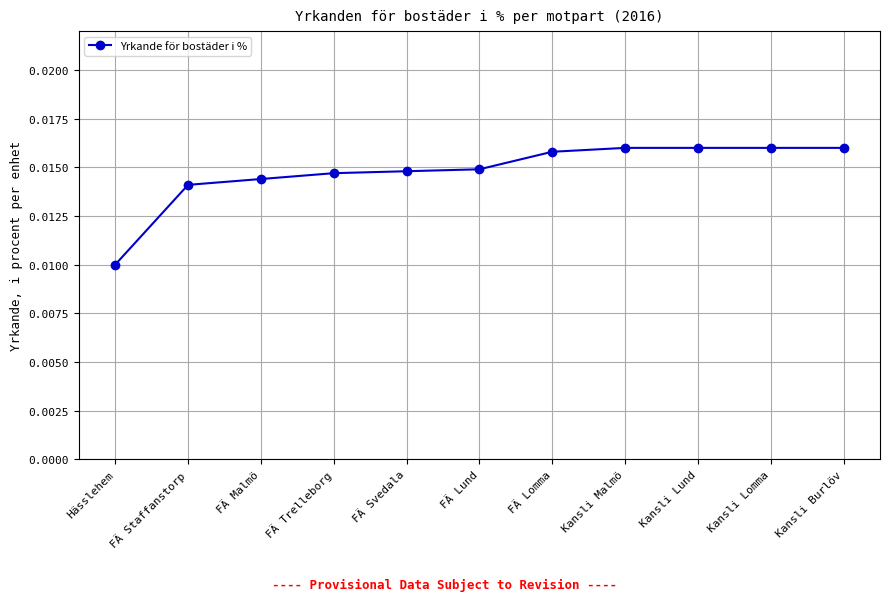

What is the label of the 4th point from the right?

Kansli Malmö